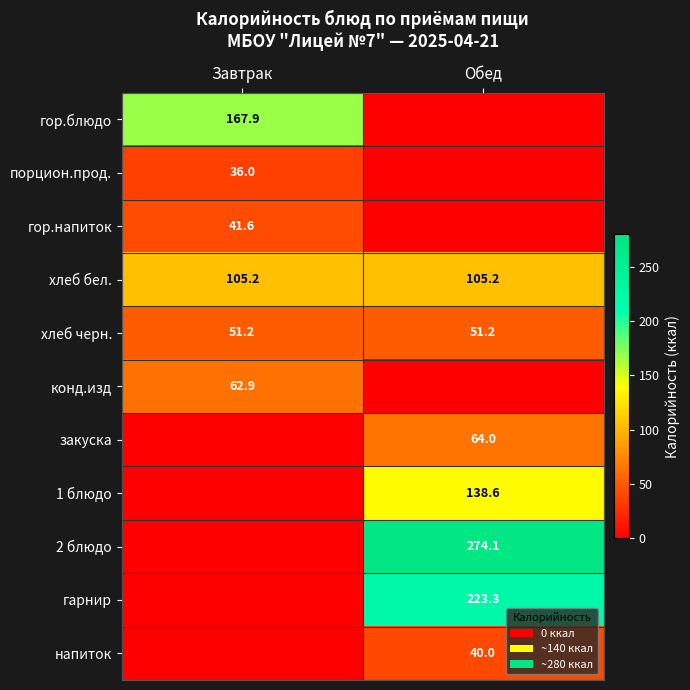

Is it true that гор.напиток equals 41.6 at Завтрак?

True